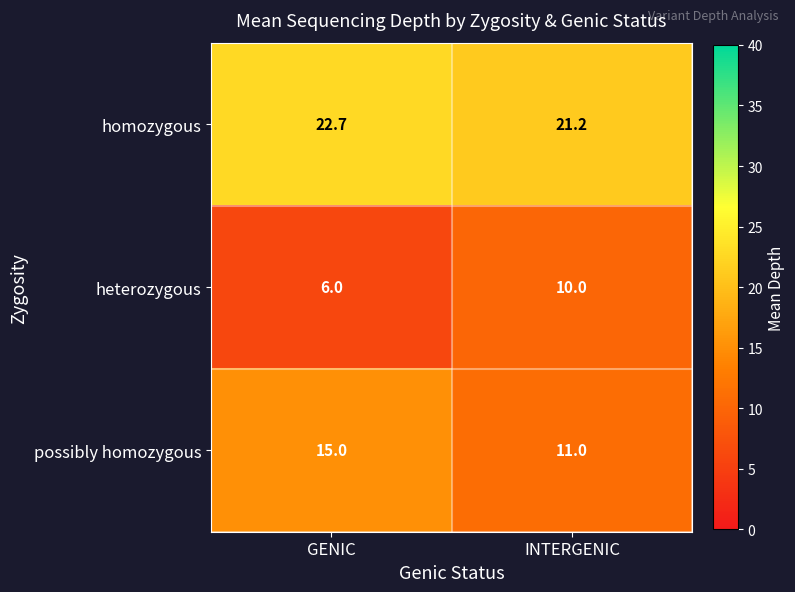

Is it true that heterozygous equals 17.3 at INTERGENIC?

False